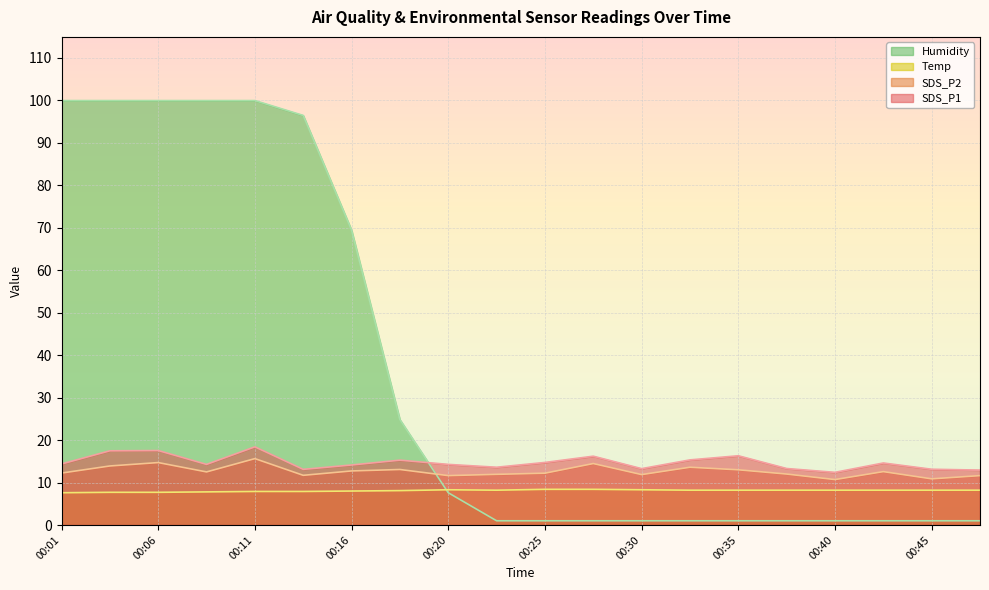

Reading right to left, list all the values displayed in this chart.

SDS_P1: 00:47=12.9	00:45=13.1	00:42=14.6	00:40=12.4	00:37=13.3	00:35=16.3	00:33=15.3	00:30=13.3	00:28=16.2	00:25=14.7	00:23=13.6	00:20=14.3	00:18=15.3	00:16=14.1	00:13=13.1	00:11=18.4	00:08=14.3	00:06=17.5	00:03=17.5	00:01=14.4
SDS_P2: 00:47=11.6	00:45=10.9	00:42=12.6	00:40=10.7	00:37=12.0	00:35=13.0	00:33=13.6	00:30=11.9	00:28=14.5	00:25=12.2	00:23=11.9	00:20=11.6	00:18=13.1	00:16=12.7	00:13=11.7	00:11=15.6	00:08=12.5	00:06=14.7	00:03=13.9	00:01=12.2
Temp: 00:47=8.2	00:45=8.2	00:42=8.2	00:40=8.2	00:37=8.2	00:35=8.2	00:33=8.2	00:30=8.3	00:28=8.4	00:25=8.4	00:23=8.2	00:20=8.3	00:18=8.1	00:16=8.0	00:13=7.9	00:11=7.9	00:08=7.8	00:06=7.7	00:03=7.7	00:01=7.6
Humidity: 00:47=1.0	00:45=1.0	00:42=1.0	00:40=1.0	00:37=1.0	00:35=1.0	00:33=1.0	00:30=1.0	00:28=1.0	00:25=1.0	00:23=1.0	00:20=7.6	00:18=24.8	00:16=69.4	00:13=96.4	00:11=99.9	00:08=99.9	00:06=99.9	00:03=99.9	00:01=99.9